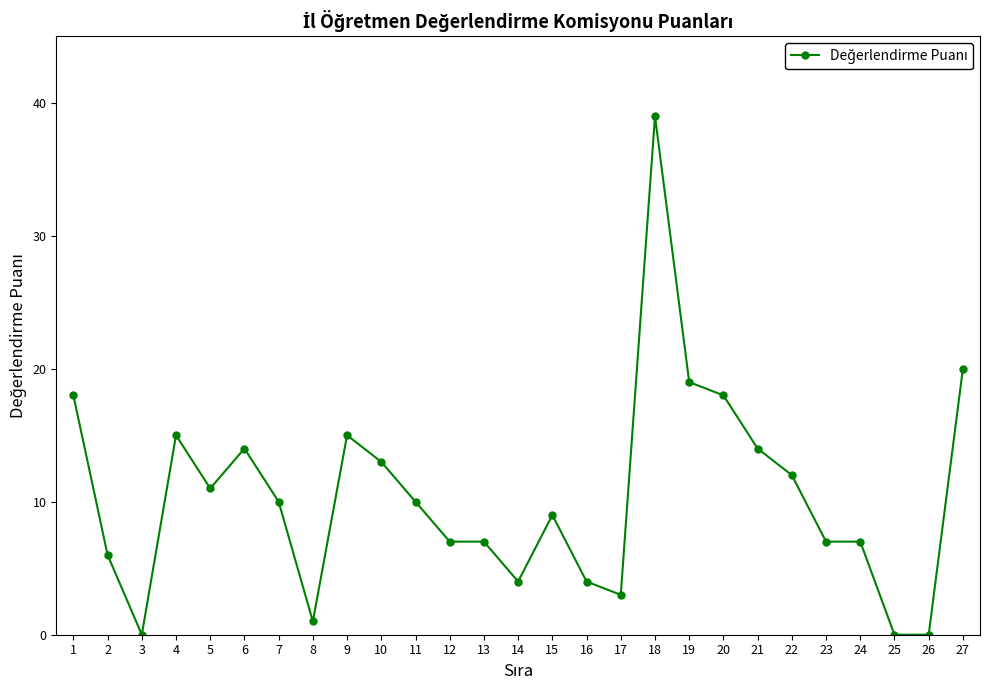

The value at 26 is 0. True or false?

True